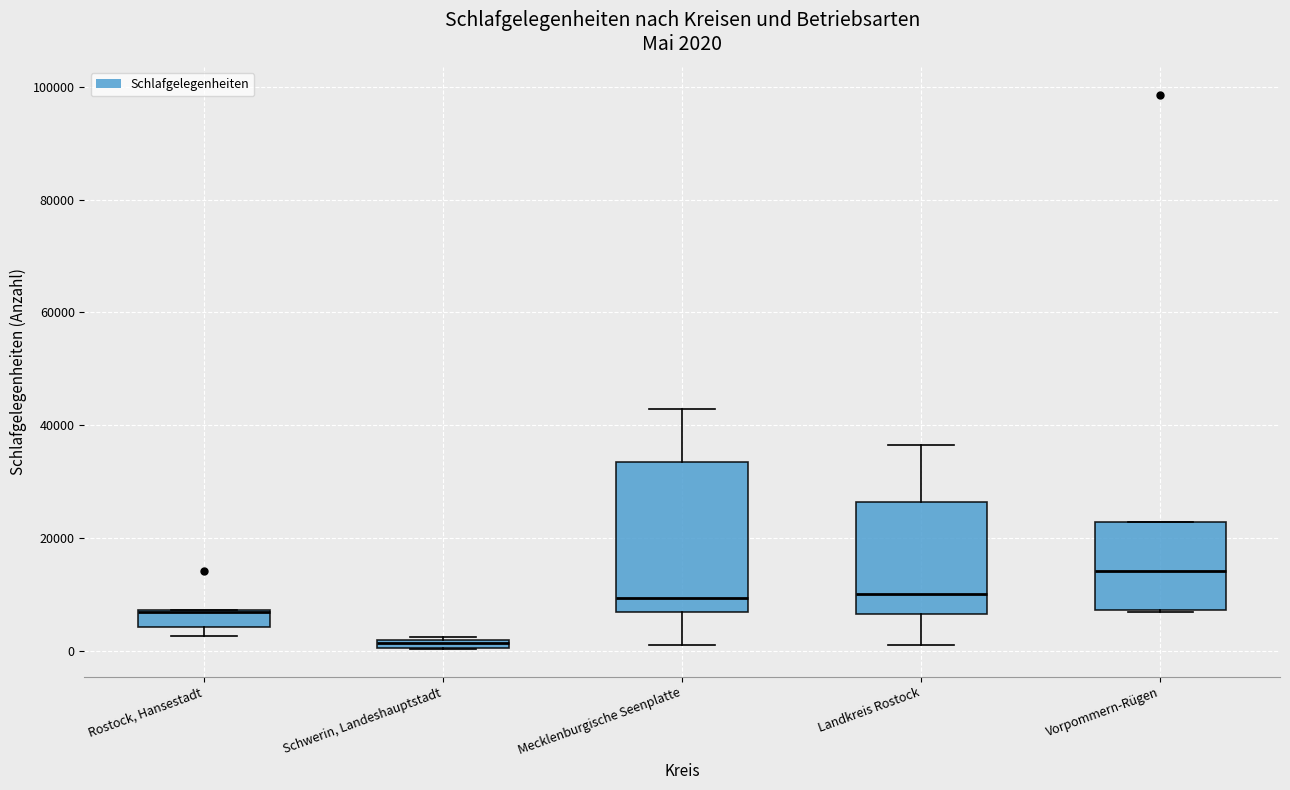

Which box is the tallest, from its lower edge to its upper edge?

Mecklenburgische Seenplatte